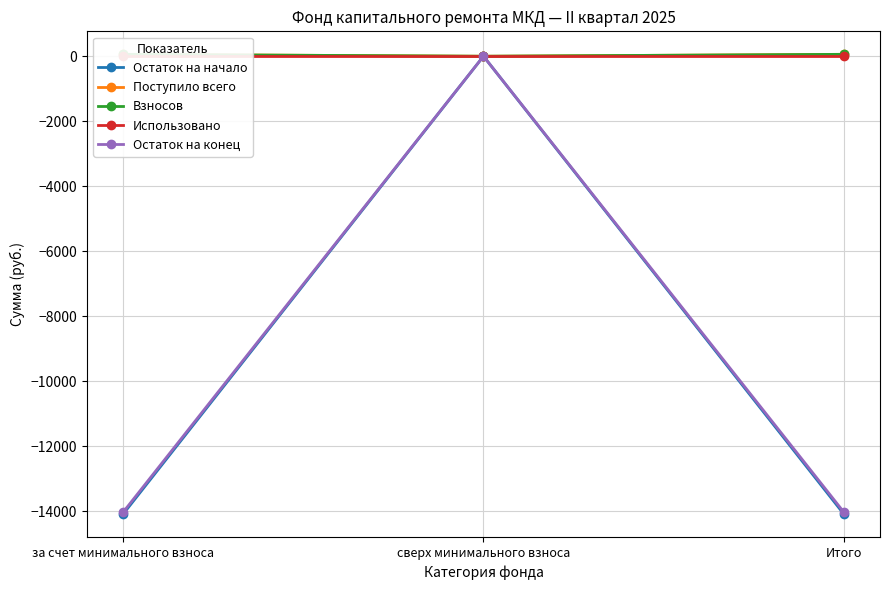

What is the difference between the maximum and minimum values in the Остаток на конец series?

14034.1